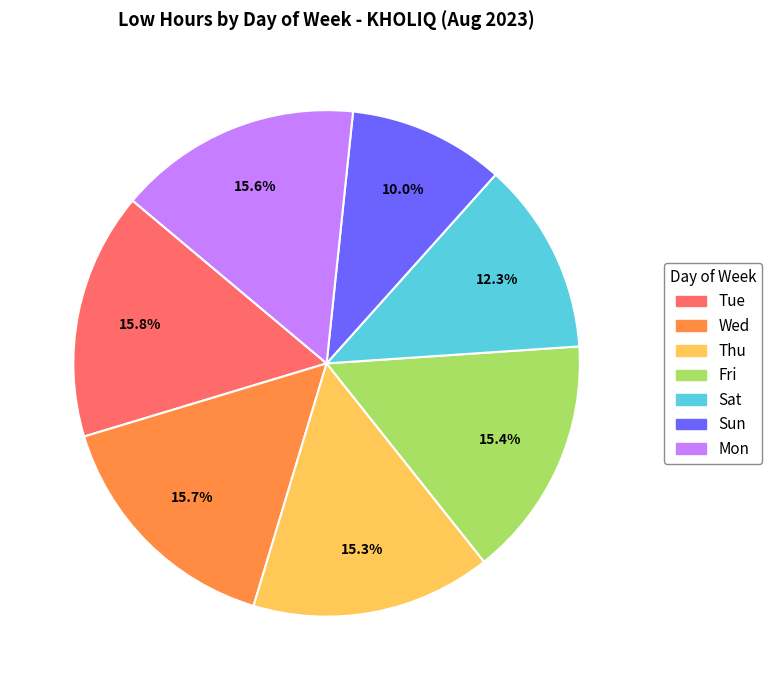

Which category has the smallest portion of the pie?

Sun